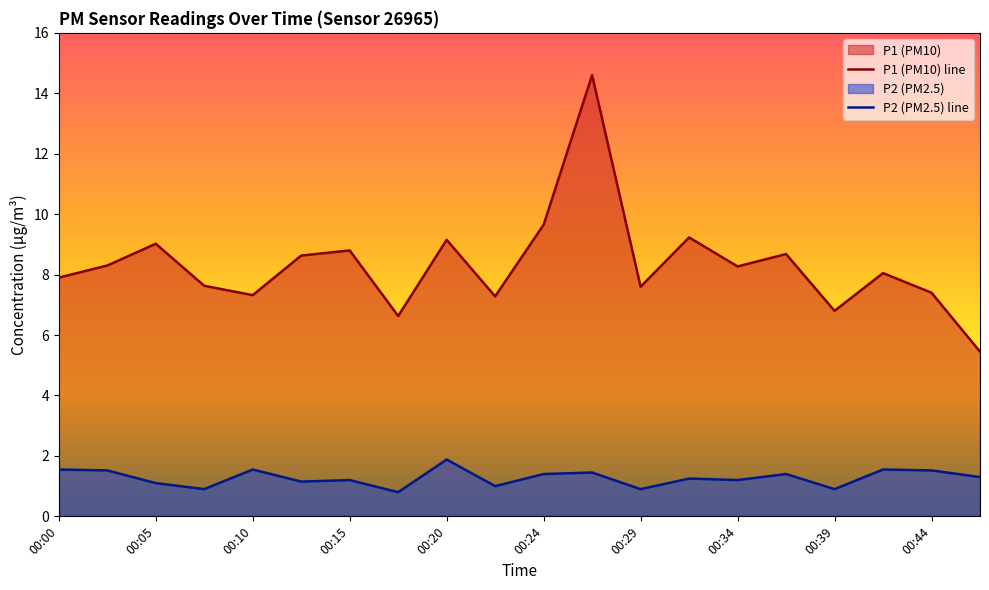

What position from the left is 19?

20